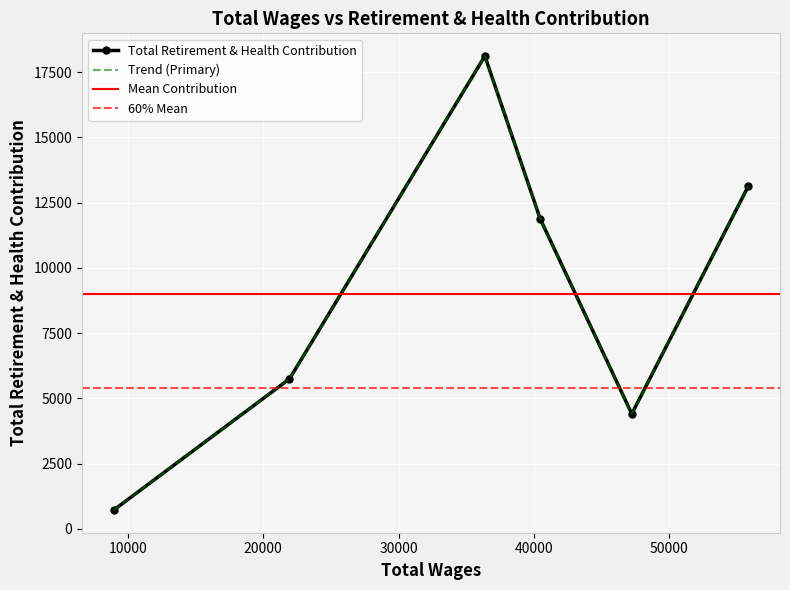

Is it true that the value at 40459.0 is 17447?

False